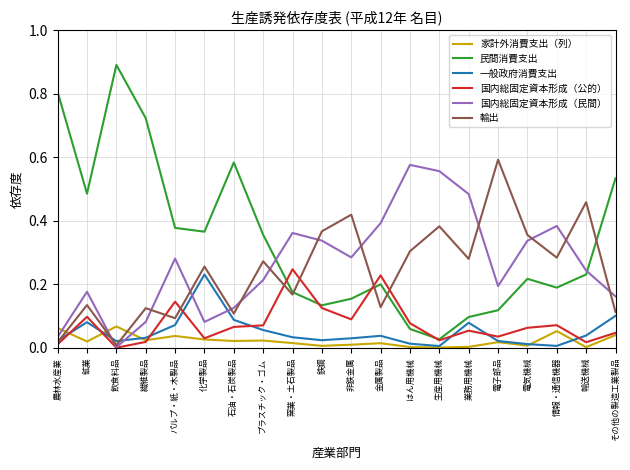

Which series has the largest total across all categories?

民間消費支出